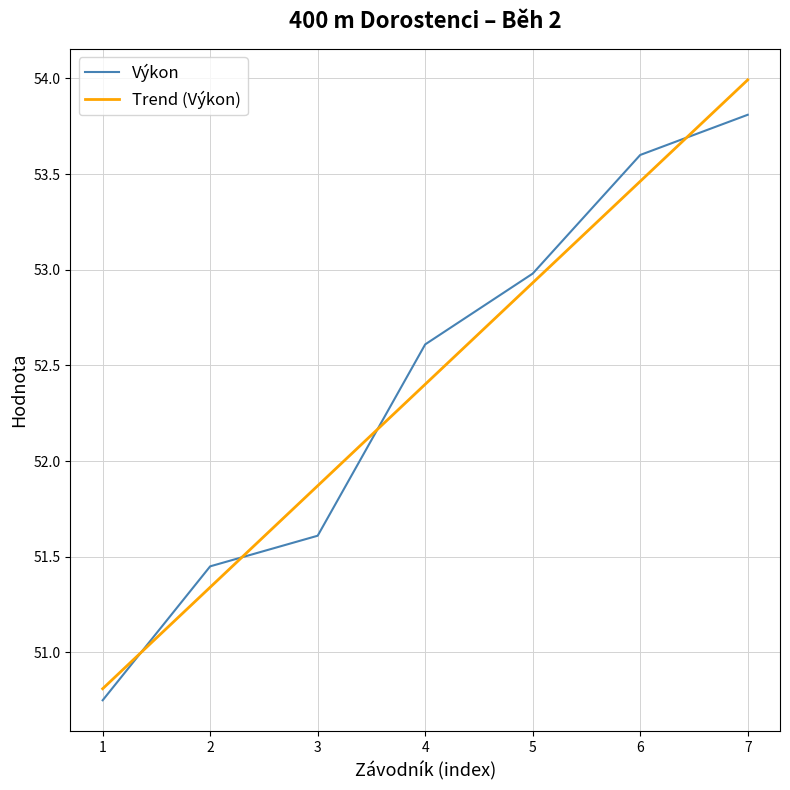

At which category is the sum across all series the highest?

7